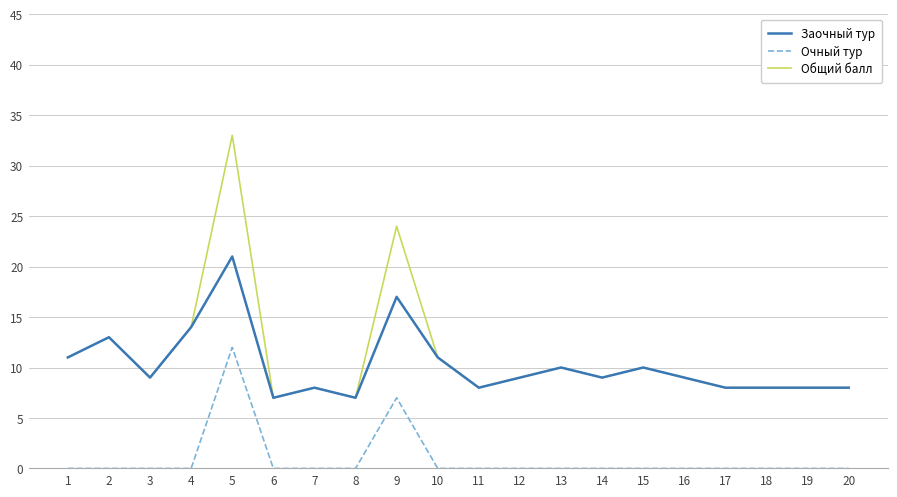

How many lines are shown in the chart?

3